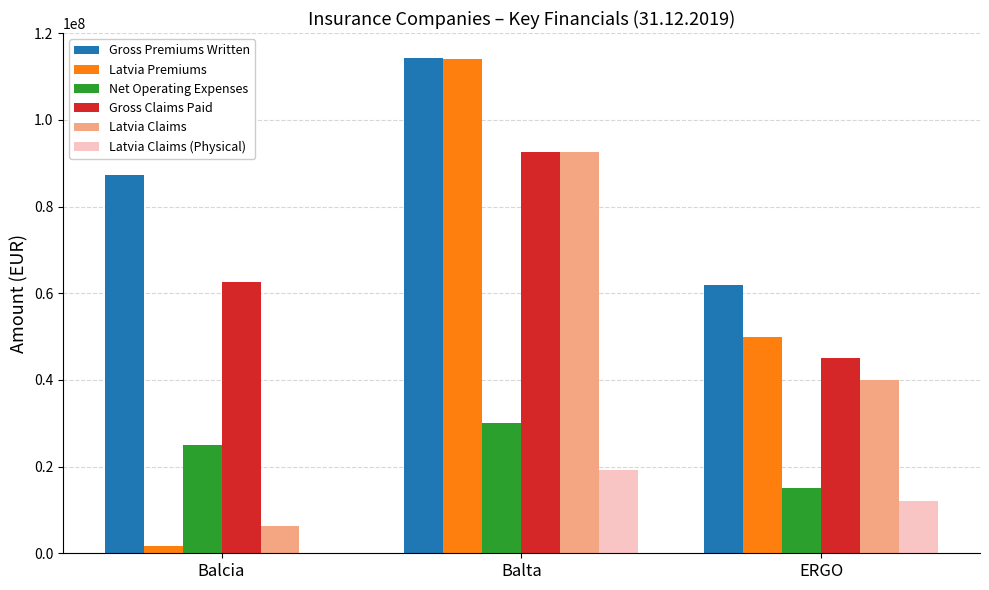

How many groups of bars are there?

3